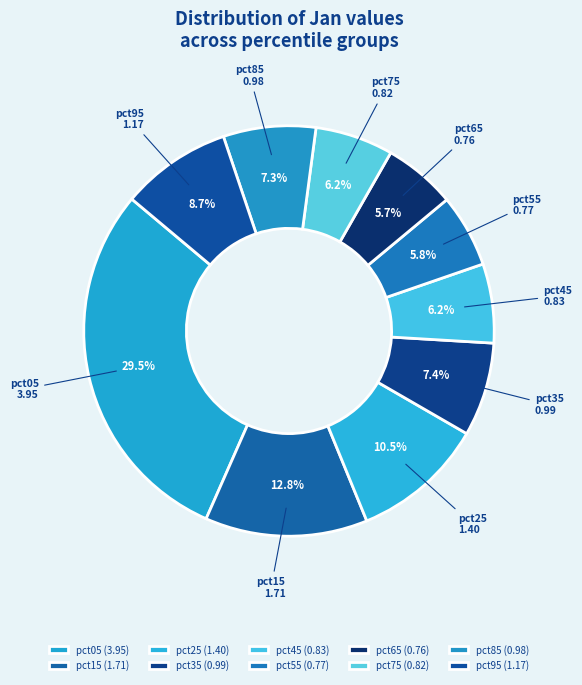

What is the ratio of the value at pct95 to the value at pct15?

0.7